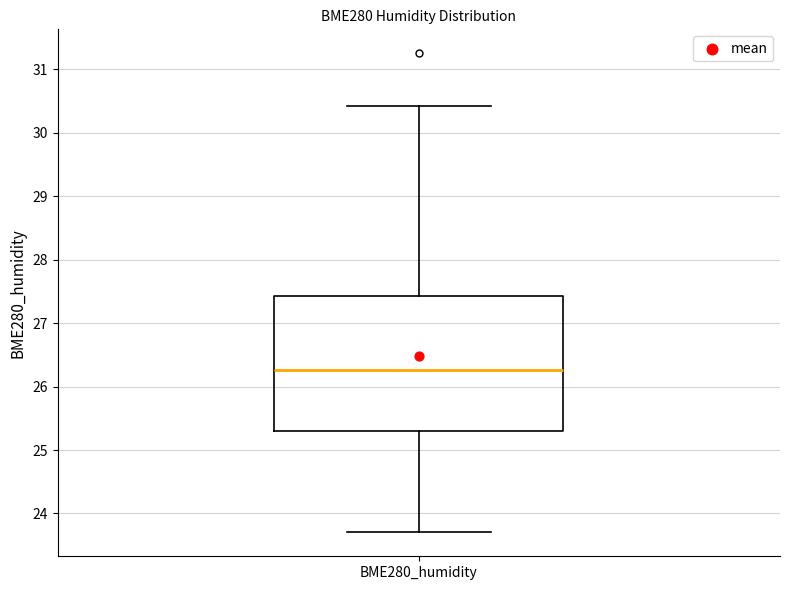

Where is the lower edge of the box for BME280_humidity on the y-axis? The values are not printed on the chart, so give them approximately, as read against the axis.

25.3